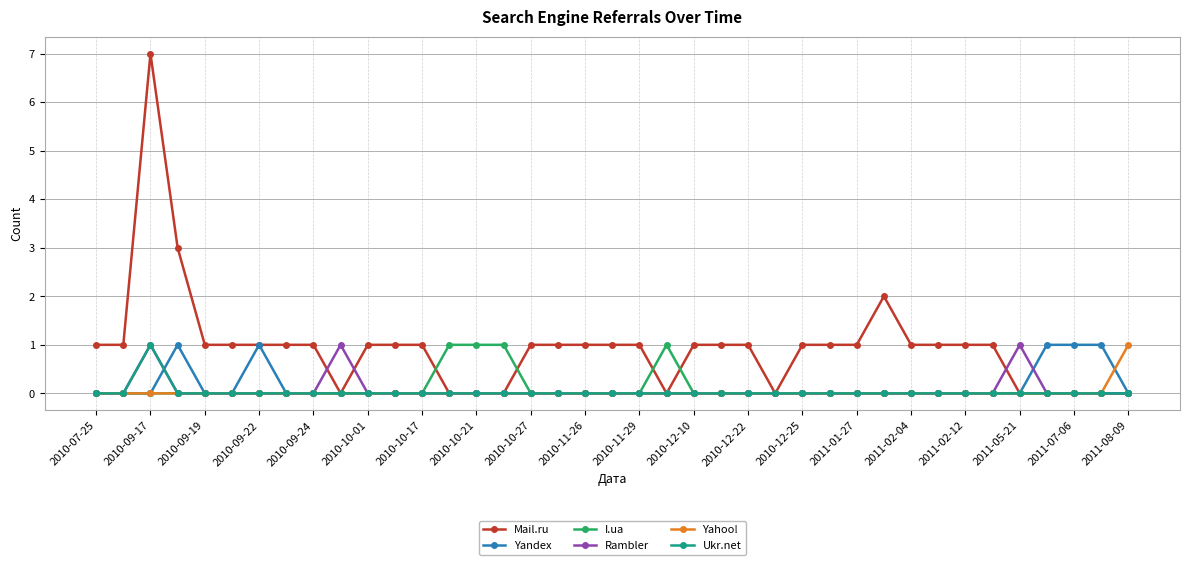

Which series has the widest spread of values?

Mail.ru